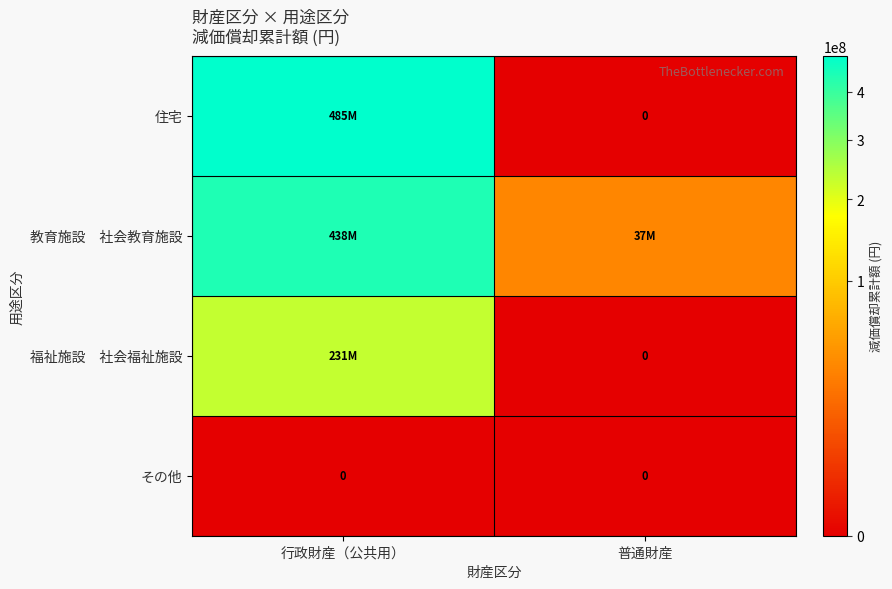

Between 普通財産 and 行政財産（公共用）, which is larger?

行政財産（公共用）